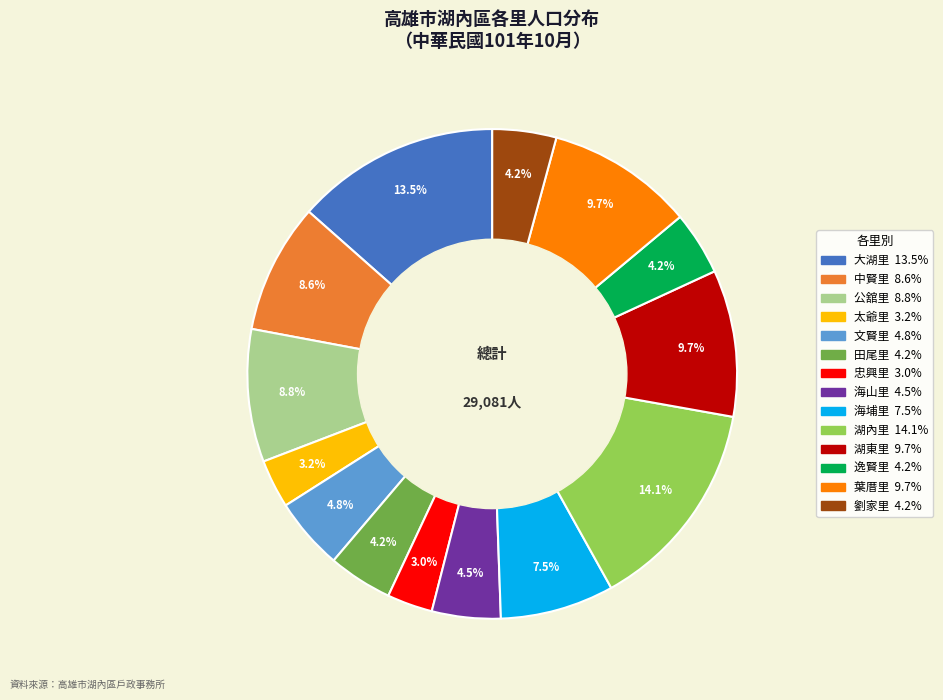

To the nearest percent, what portion does 太爺里 represent?

3%